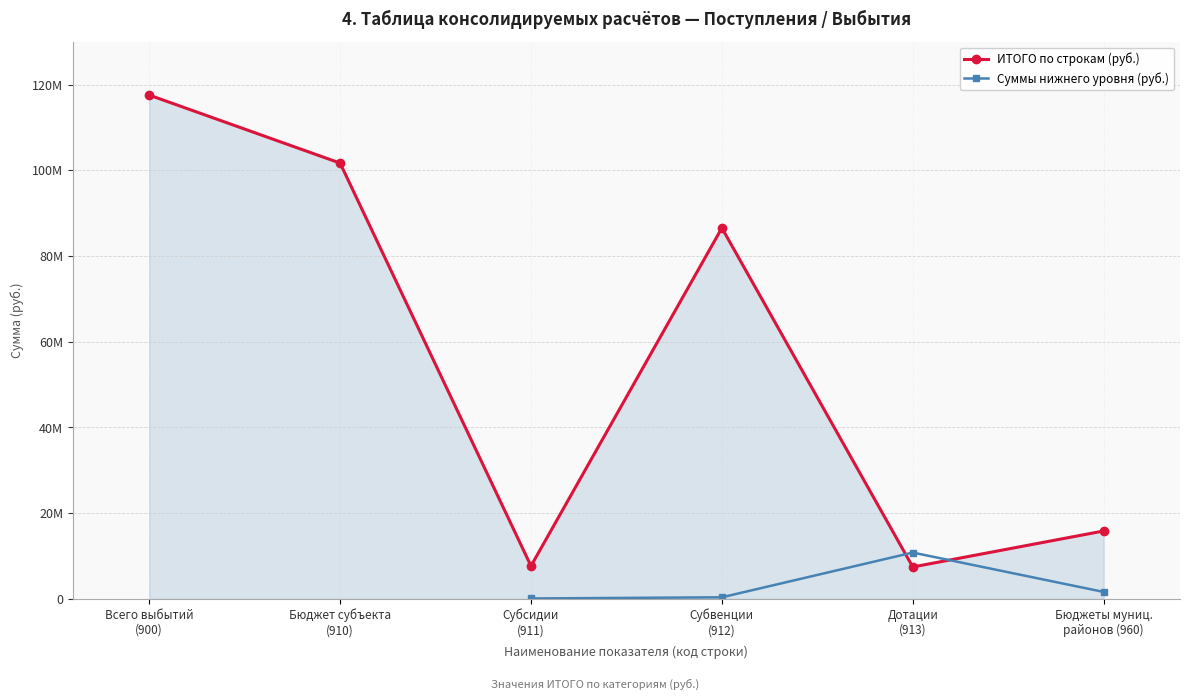

Where do ИТОГО по строкам (руб.) and Суммы нижнего уровня (руб.) first cross each other?

Субвенции
(912) and Дотации
(913)